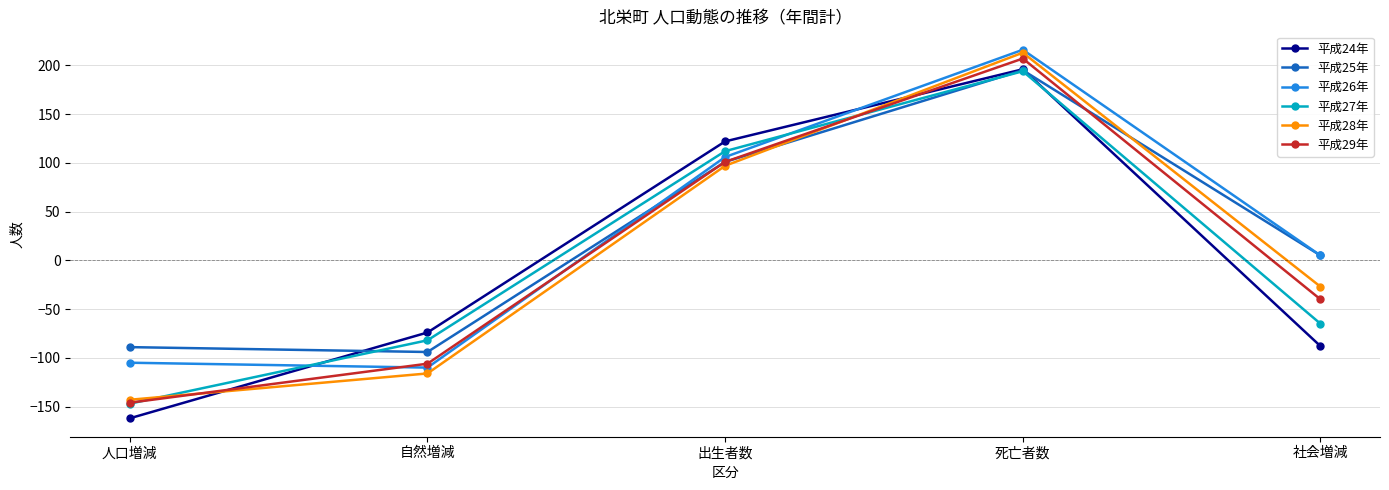

Is it true that 平成24年 equals 289 at 死亡者数?

False